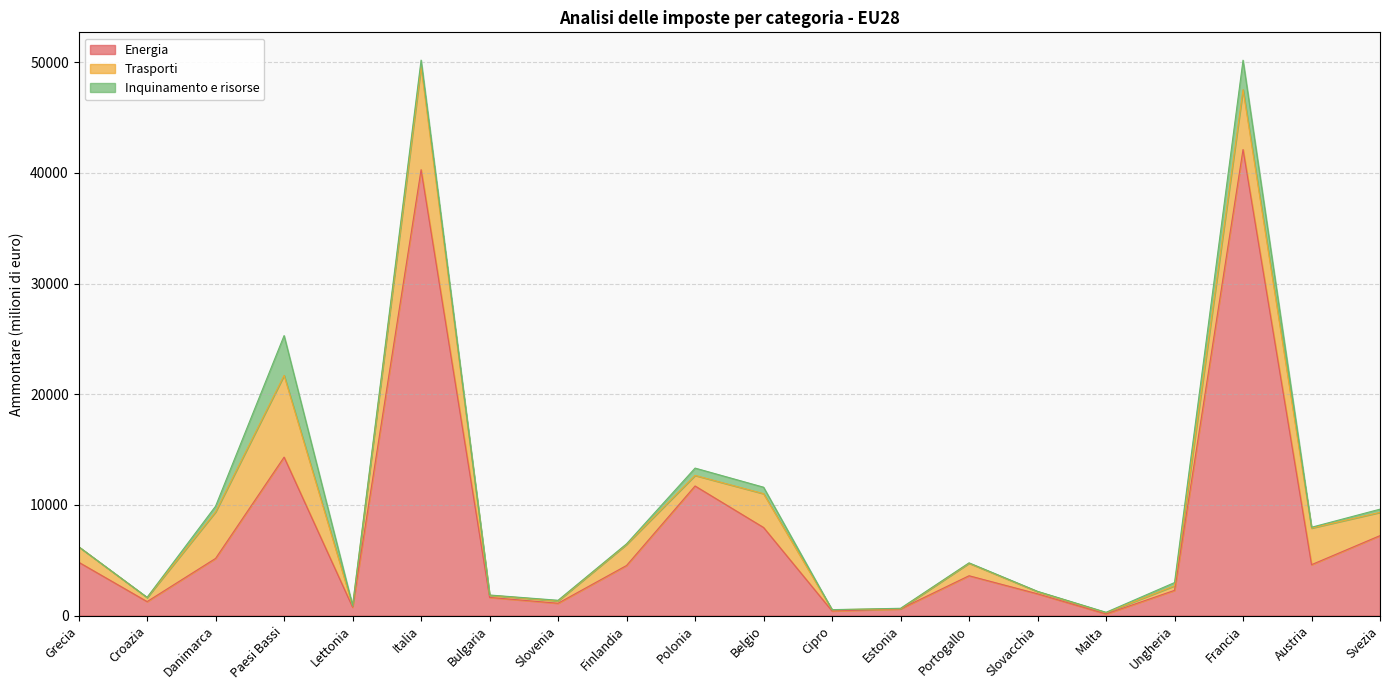

What position from the left is Francia?

18